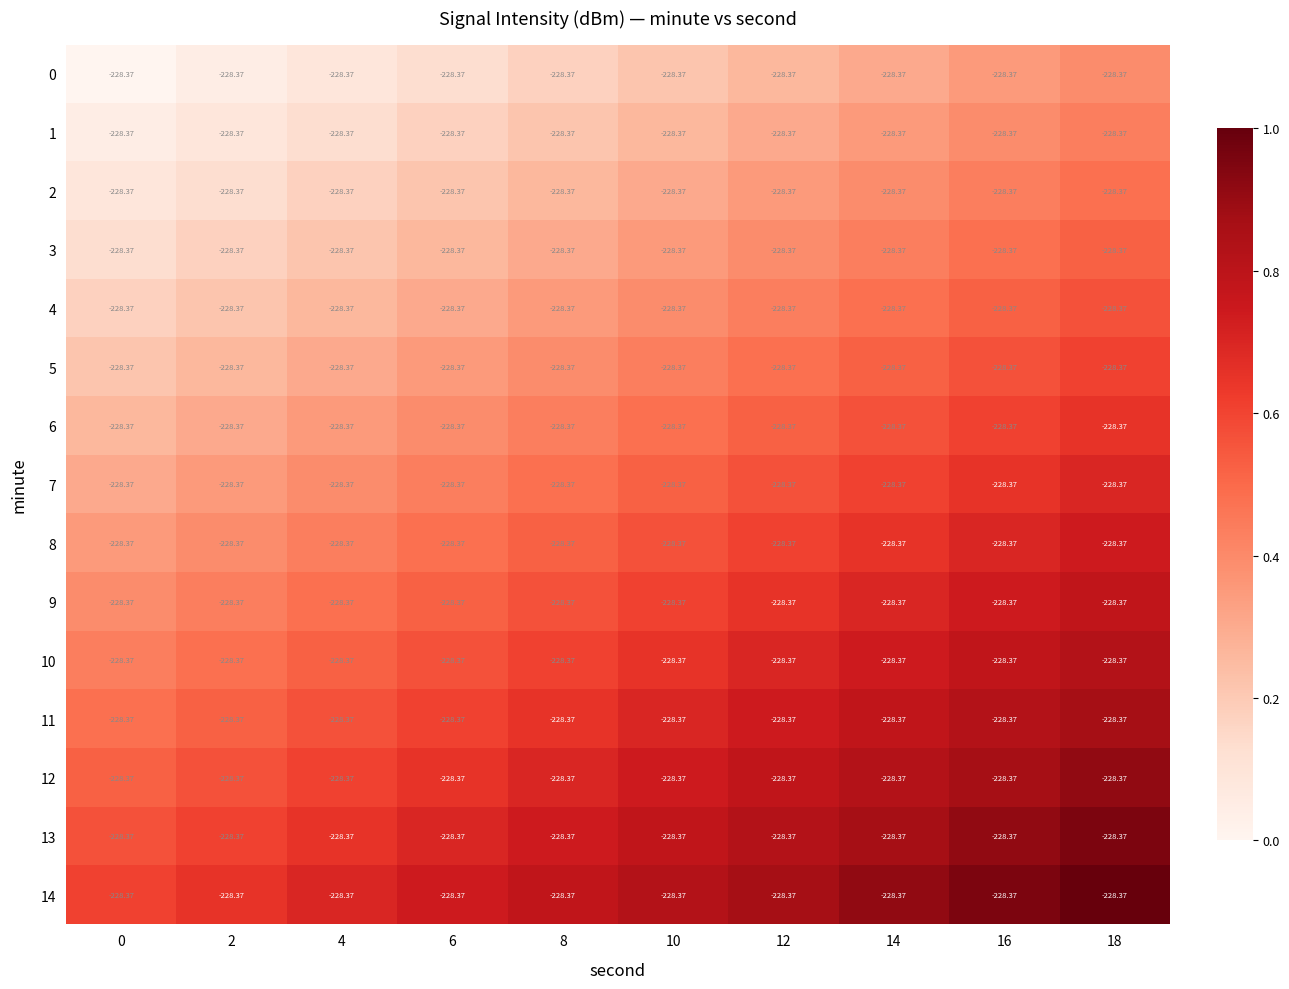

What is the difference between the highest and lowest values at 18?

0.6